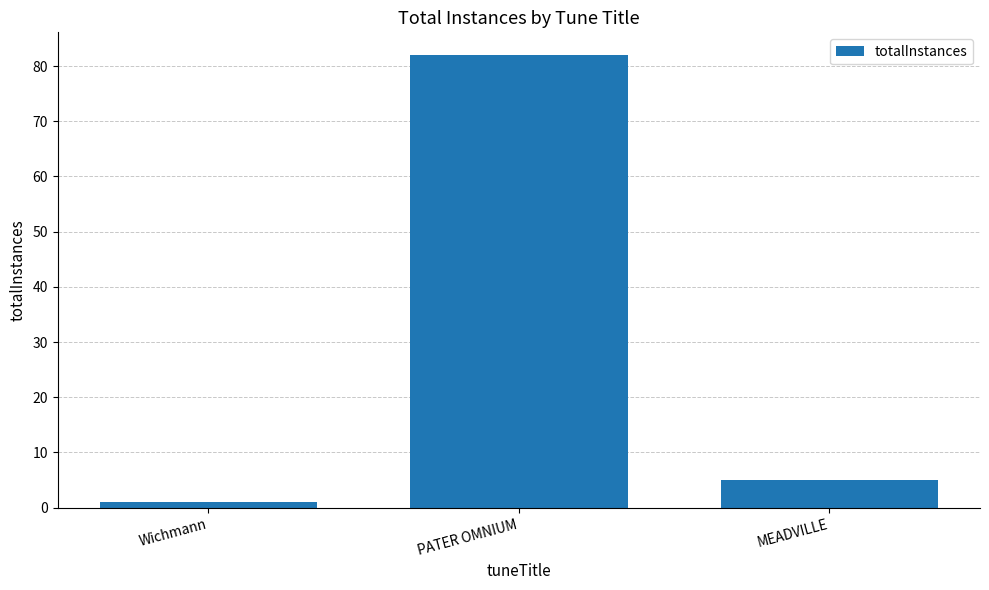

Reading left to right, what are all the values shown in this chart?

Wichmann=1	PATER OMNIUM=82	MEADVILLE=5